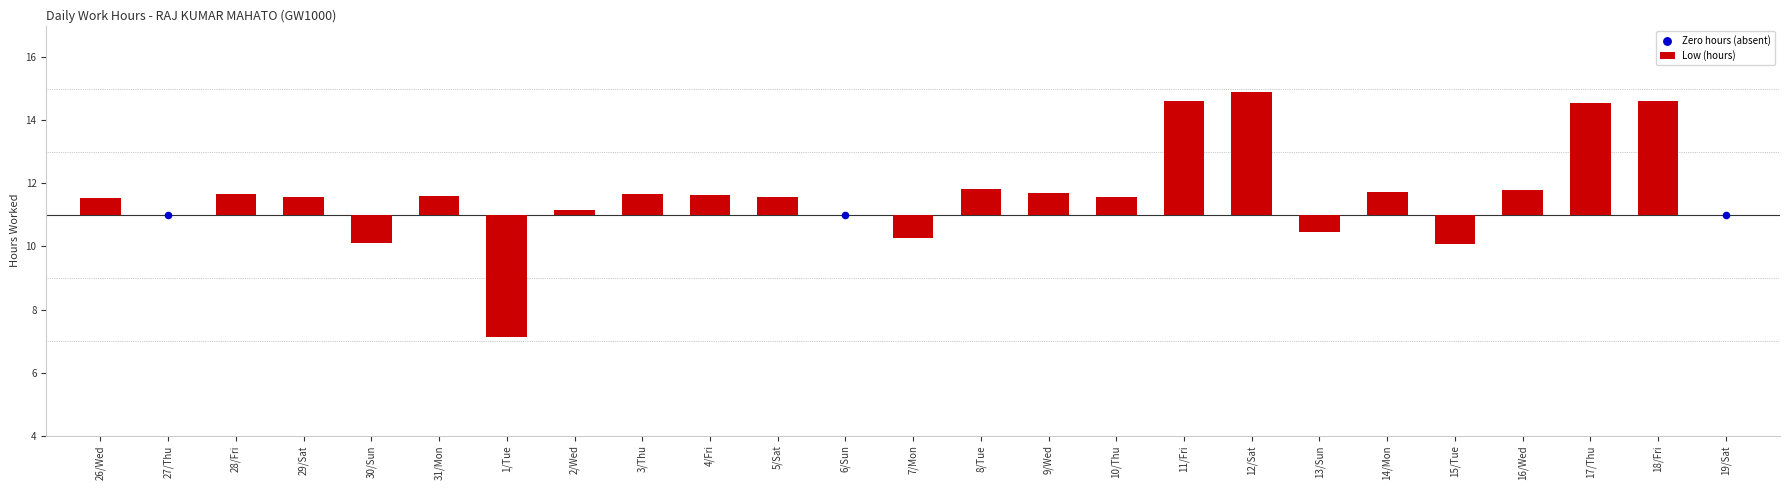

What is the change in value from 31/Mon to 18/Fri?

+3.0